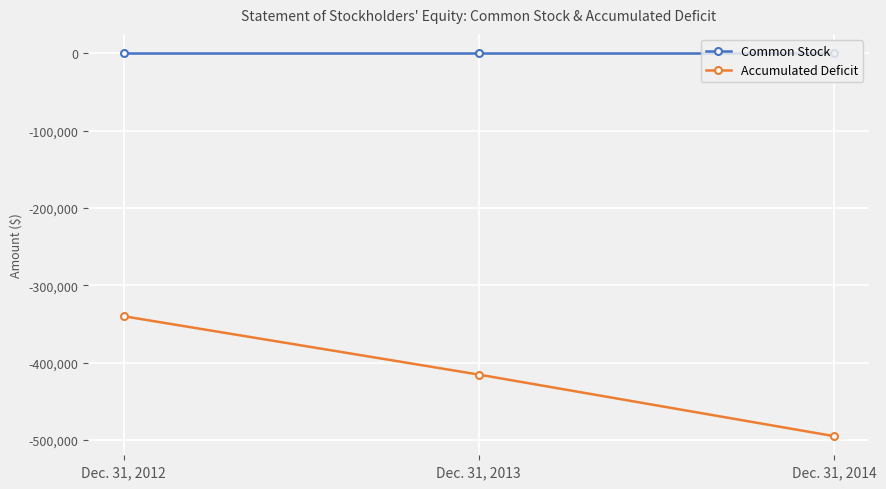

Count the Accumulated Deficit values in the range -495086 to -340044.

3